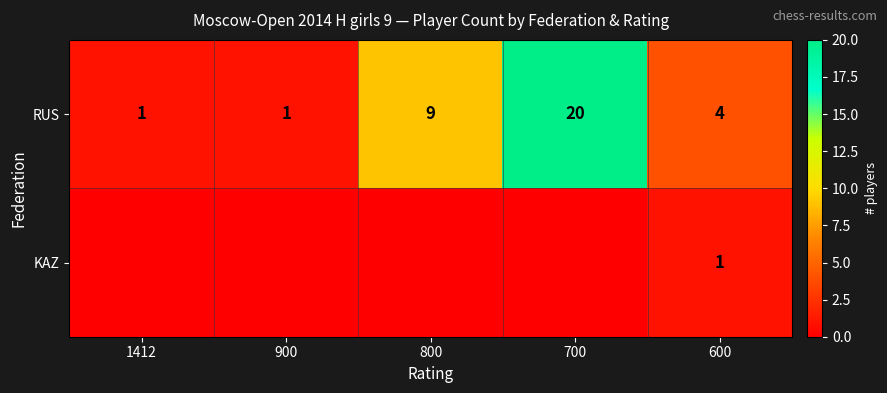

What is the maximum value for RUS?

20